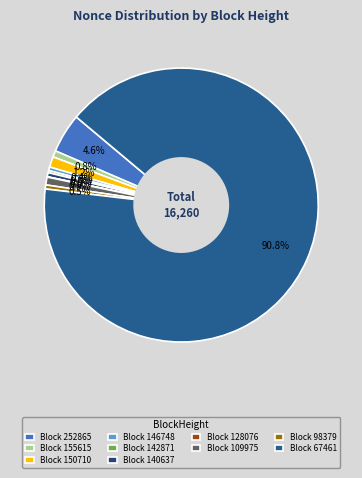

To the nearest percent, what is the difference between the largest and smallest slice percentages?

91%